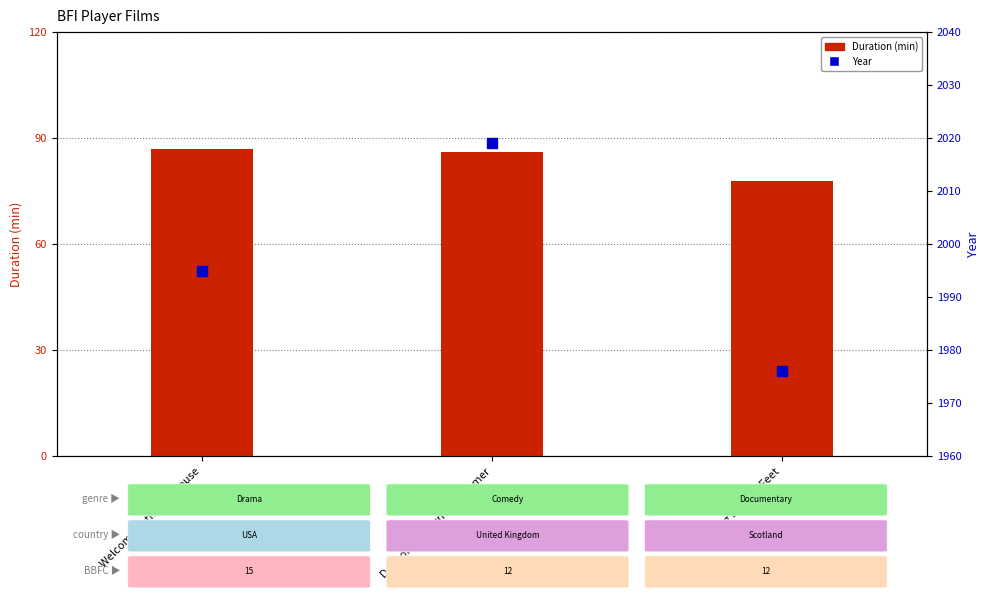

Which series has the largest Y range (max minus min)?

Year